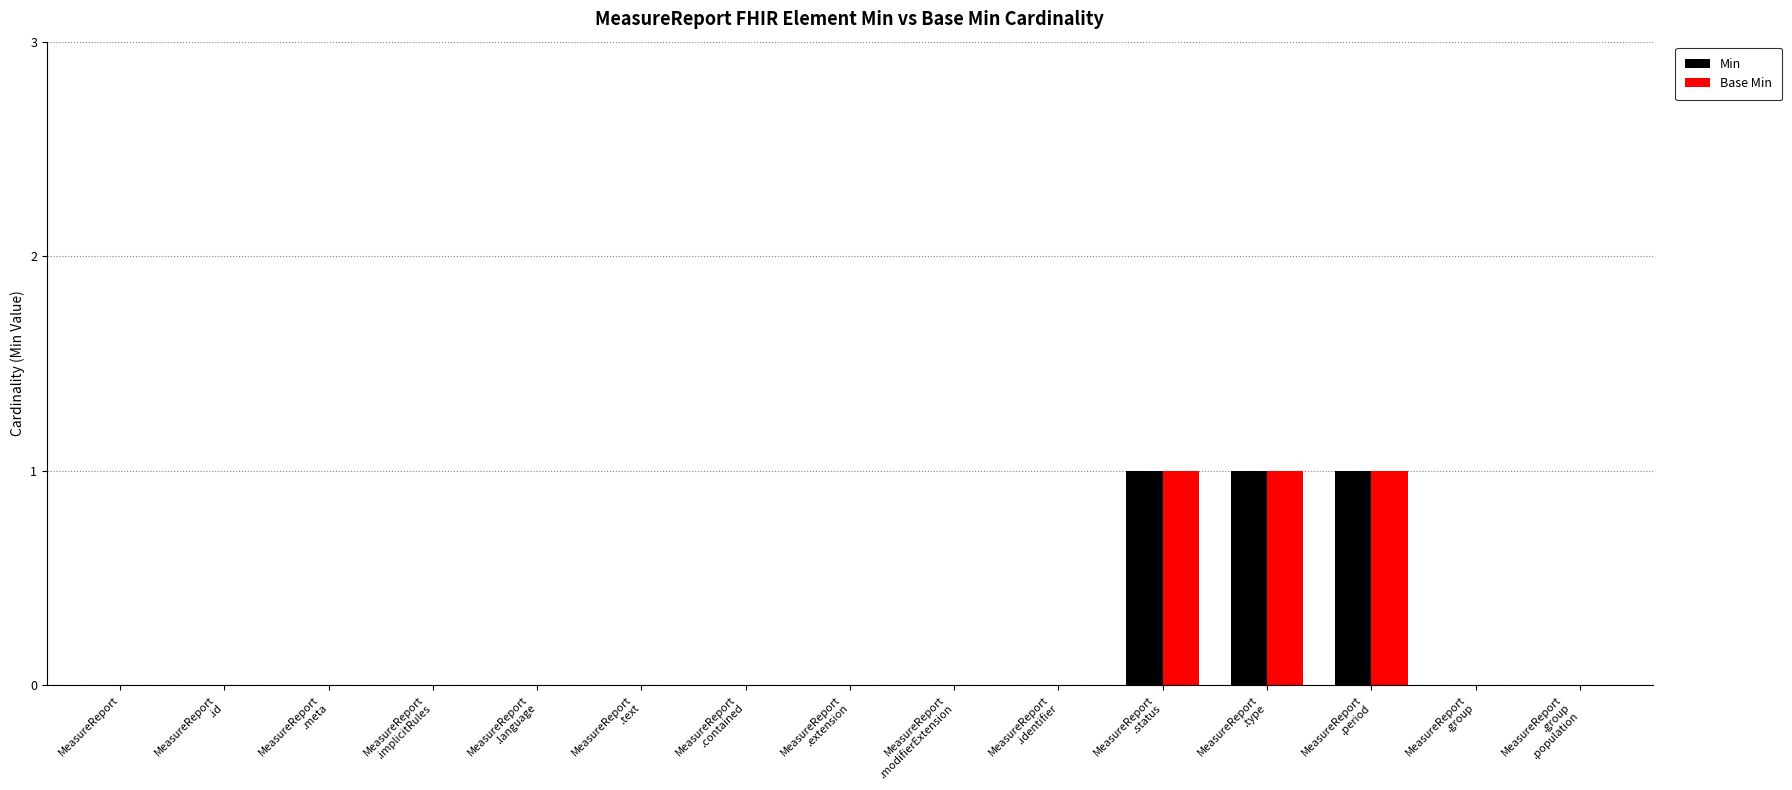

How many groups of bars are there?

15